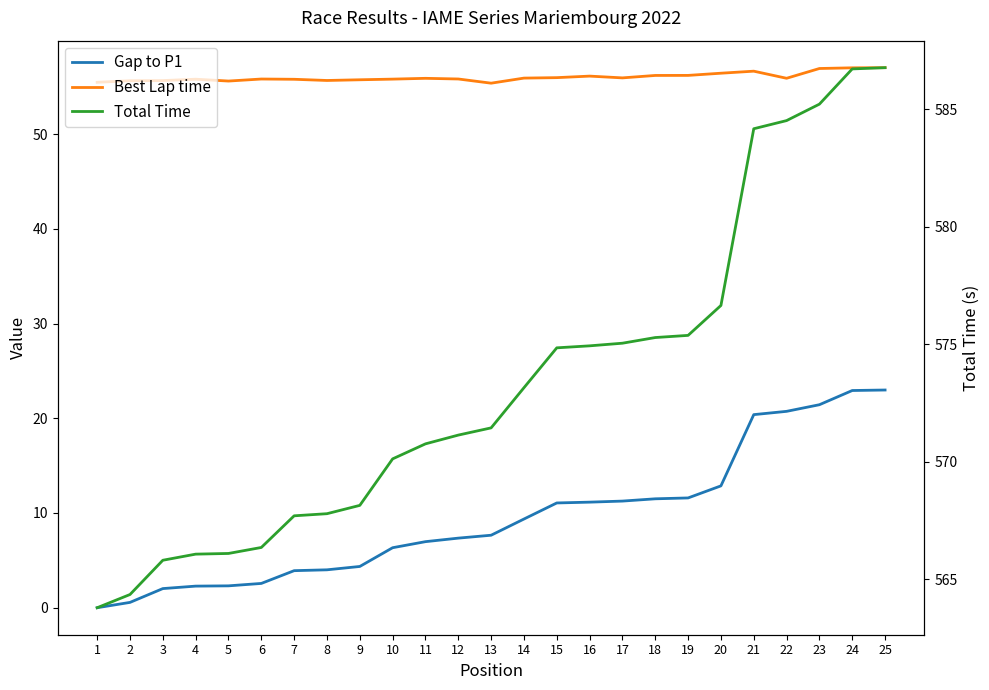

True or false: Total Time and Gap to P1 intersect in this chart.

False